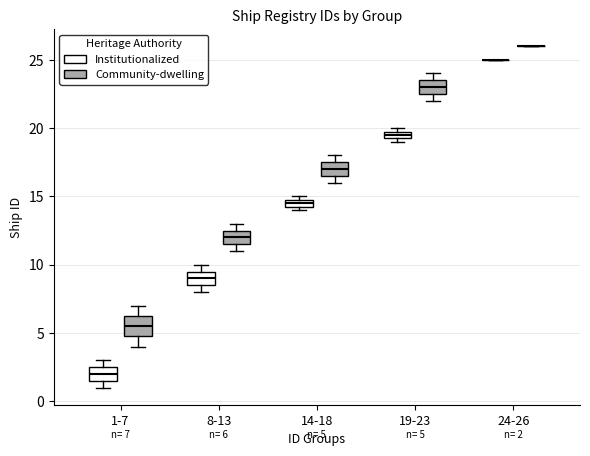

Which box is the tallest, from its lower edge to its upper edge?

1-7 (Community-dwelling)